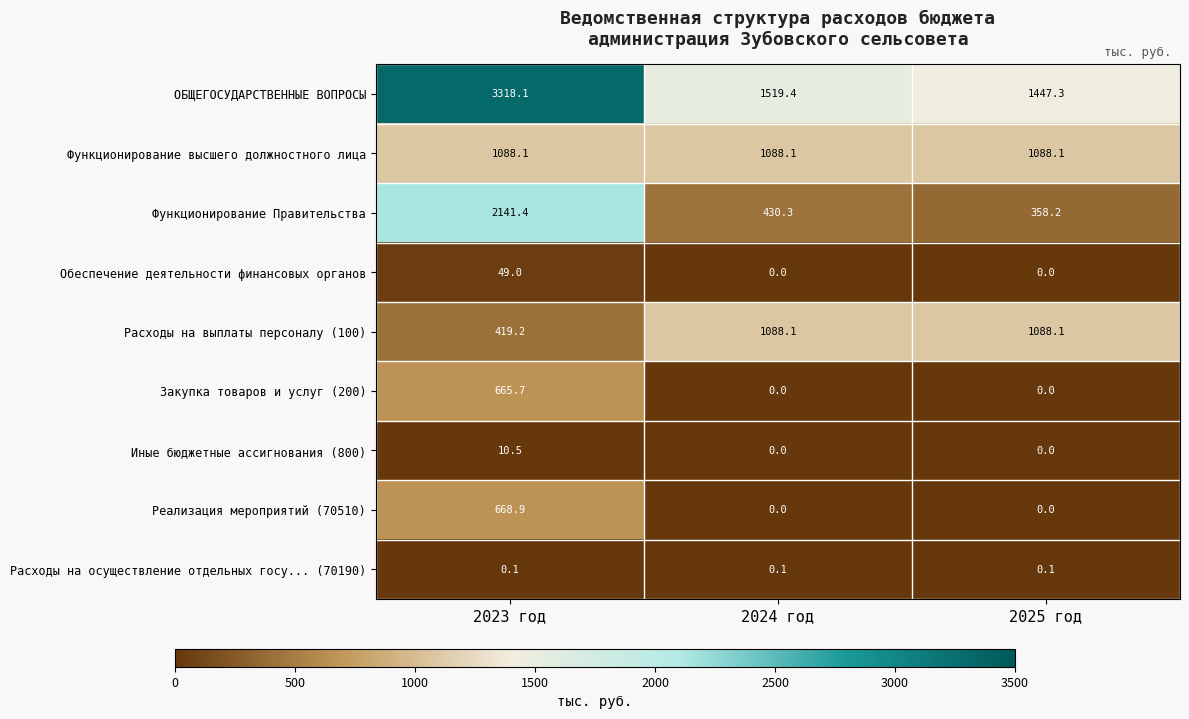

What is the difference between the Расходы на выплаты персоналу (100) values at 2023 год and 2025 год?

668.9